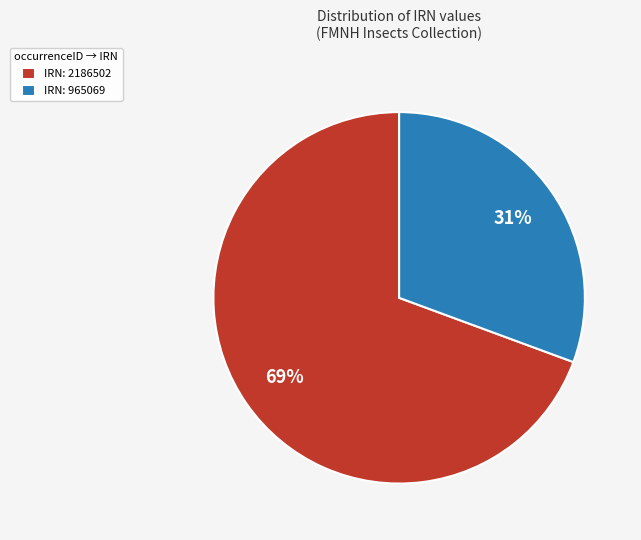

To the nearest percent, what portion does IRN: 2186502 represent?

69%